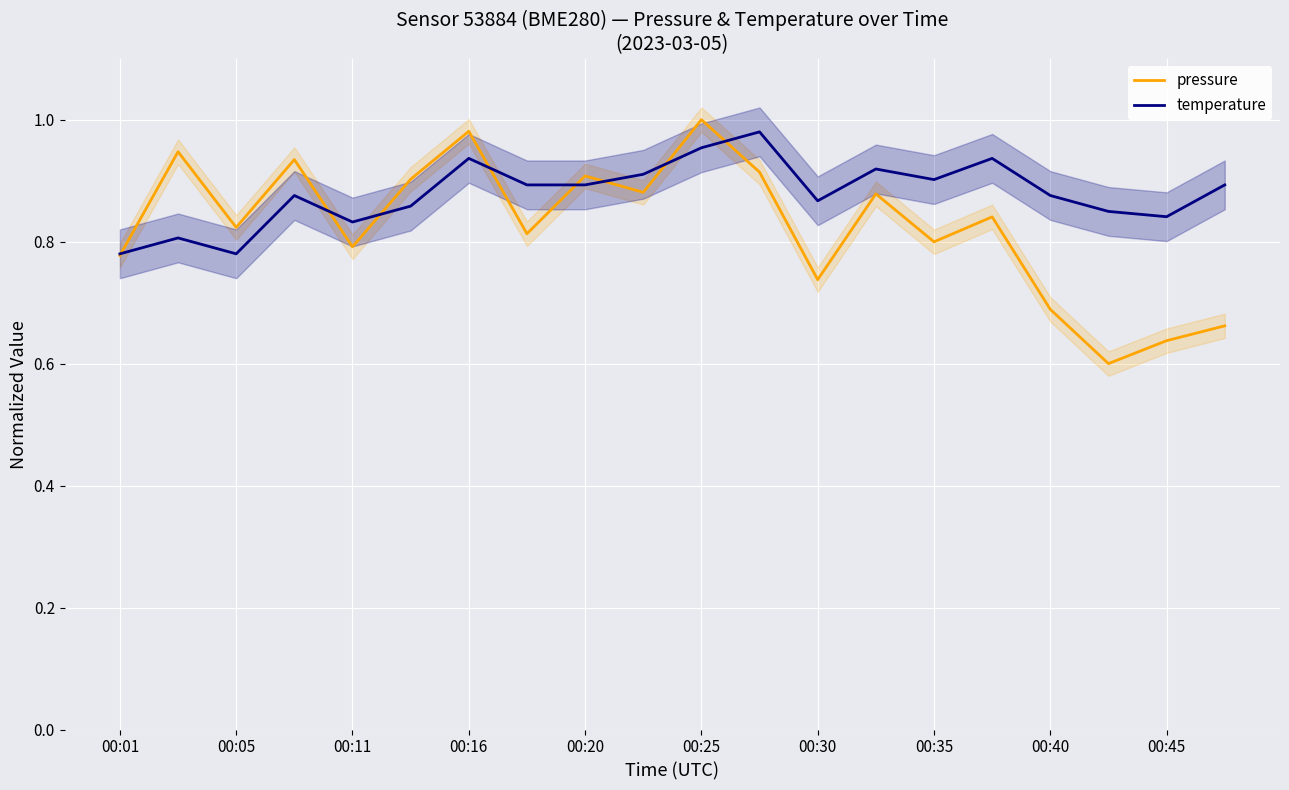

List the series in order of their overall mean, highest first.

temperature, pressure